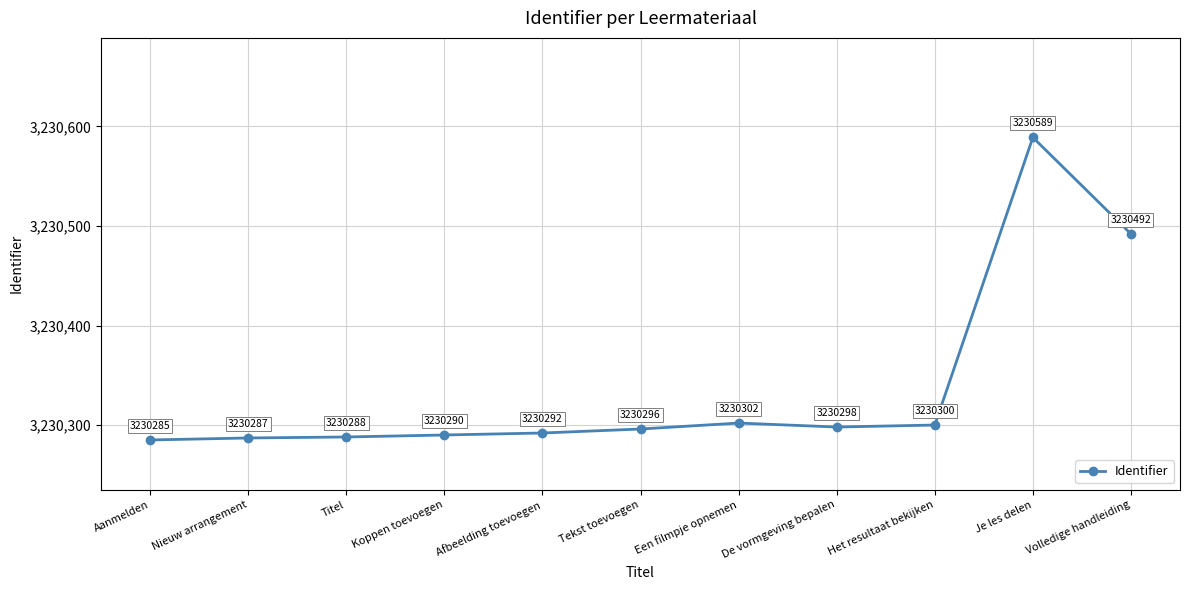

True or false: there are more than 0 points higher than both neighbors.

True